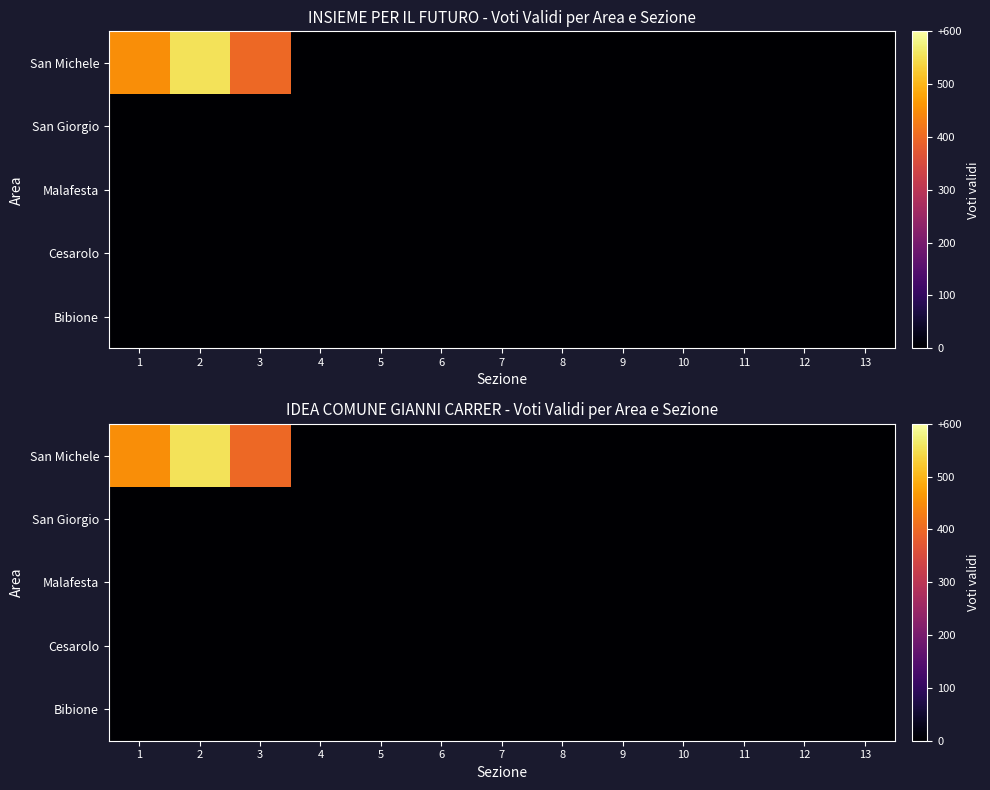

Which series has the largest range (max minus min)?

San Michele